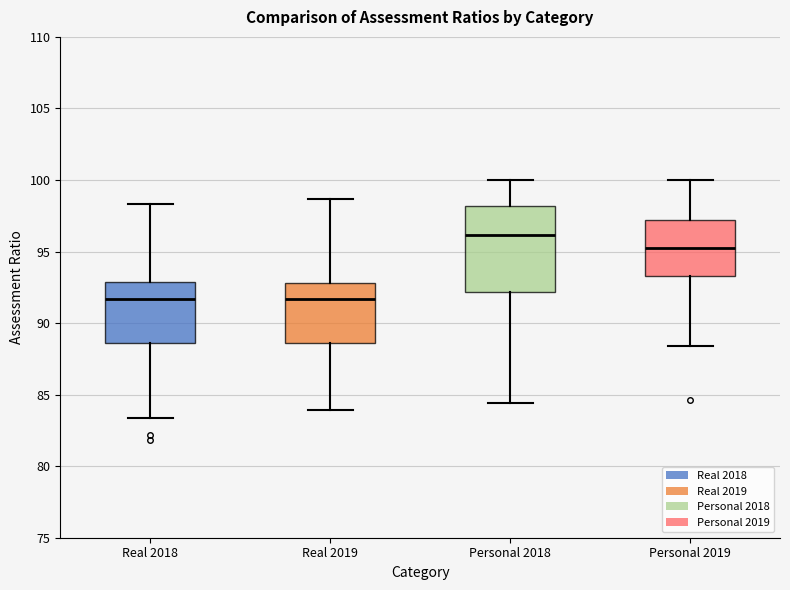

Where does the median line of the box for Personal 2019 sit on the y-axis? The values are not printed on the chart, so give them approximately, as read against the axis.

95.5